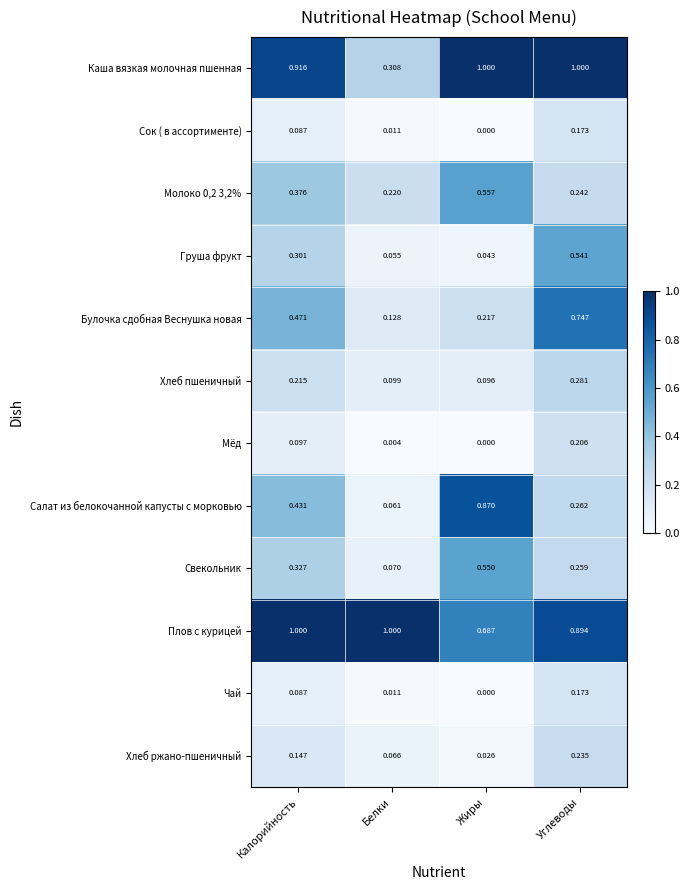

At which label does Свекольник reach its minimum?

Белки